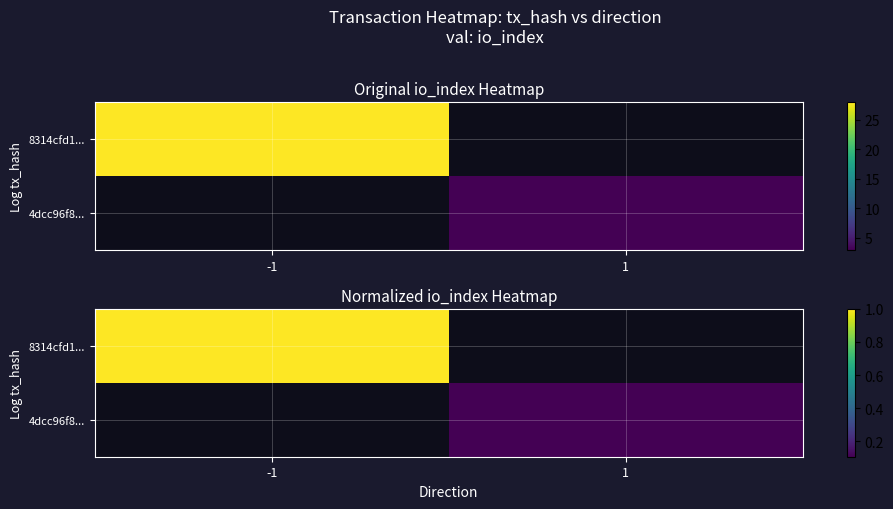

Is the value of 8314cfd1... at 1 greater than the value of 4dcc96f8... at 1?

No